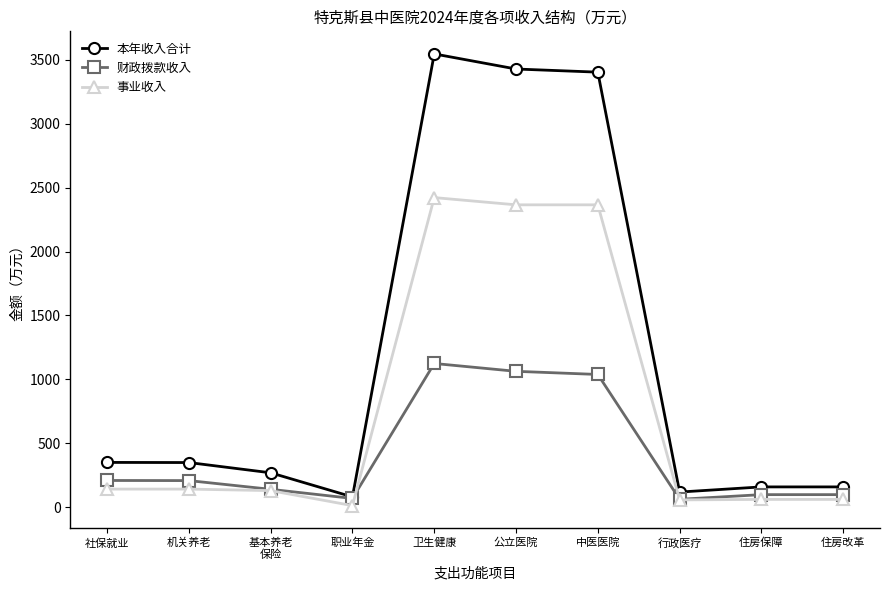

What is the lowest value of the 事业收入 series?

12.0